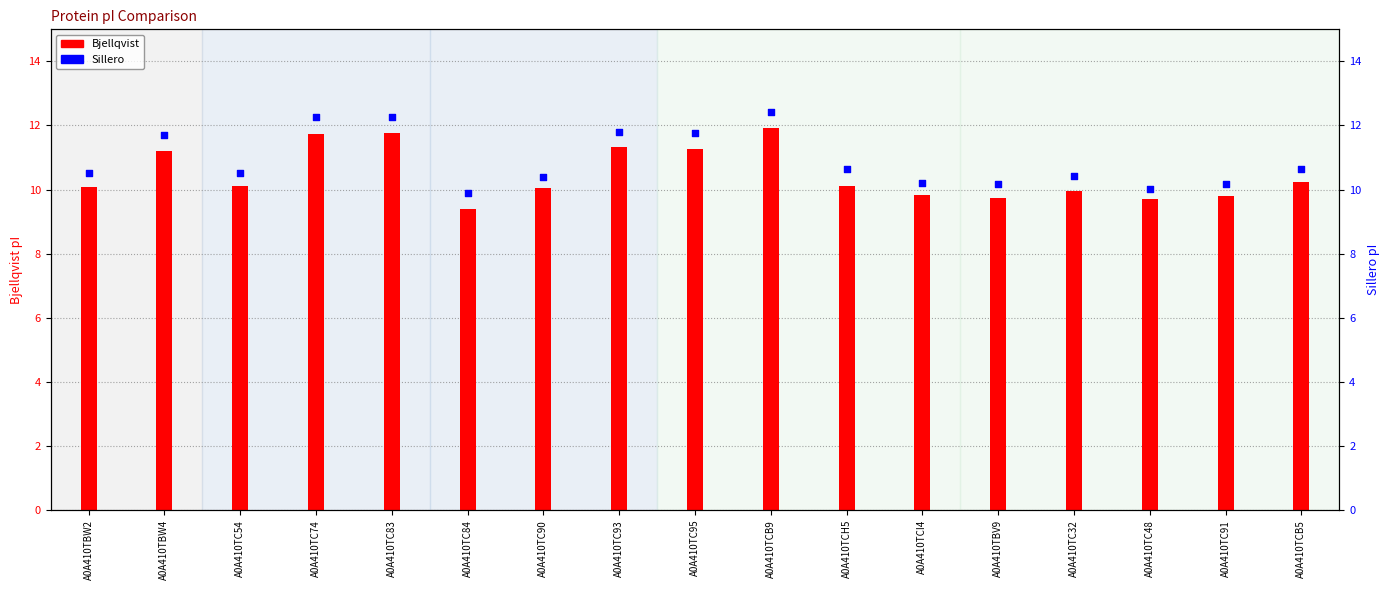

What is the total value across all series at A0A410TBV9?

19.9